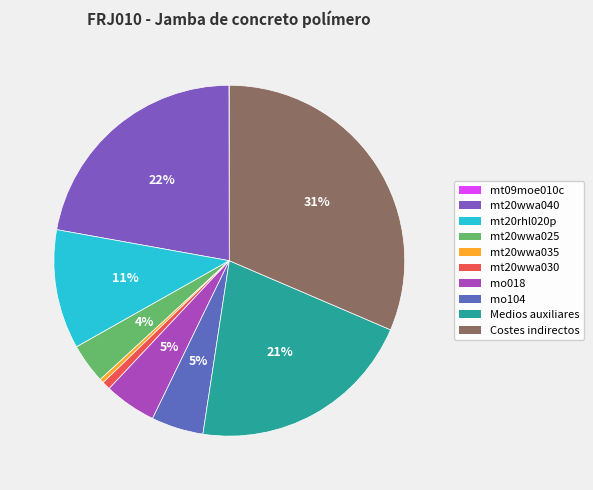

To the nearest percent, what is the difference between the largest and smallest slice percentages?

31%